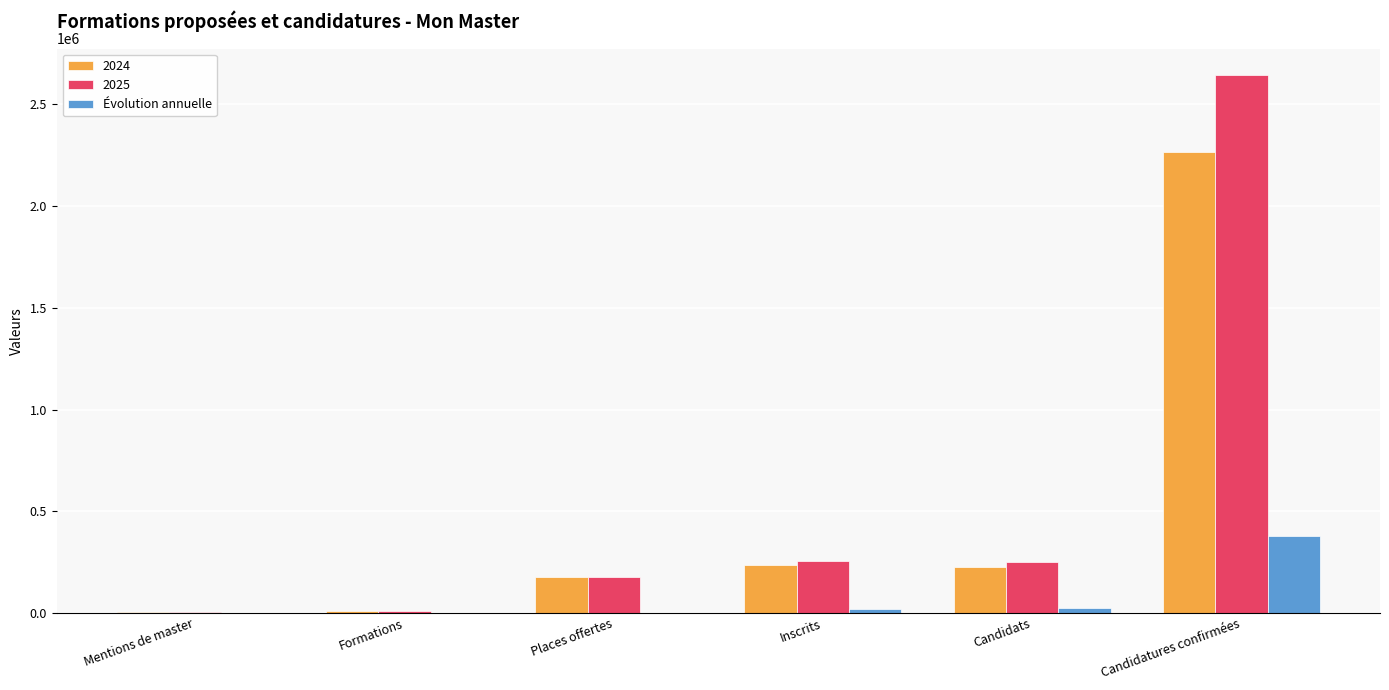

How many groups of bars are there?

6